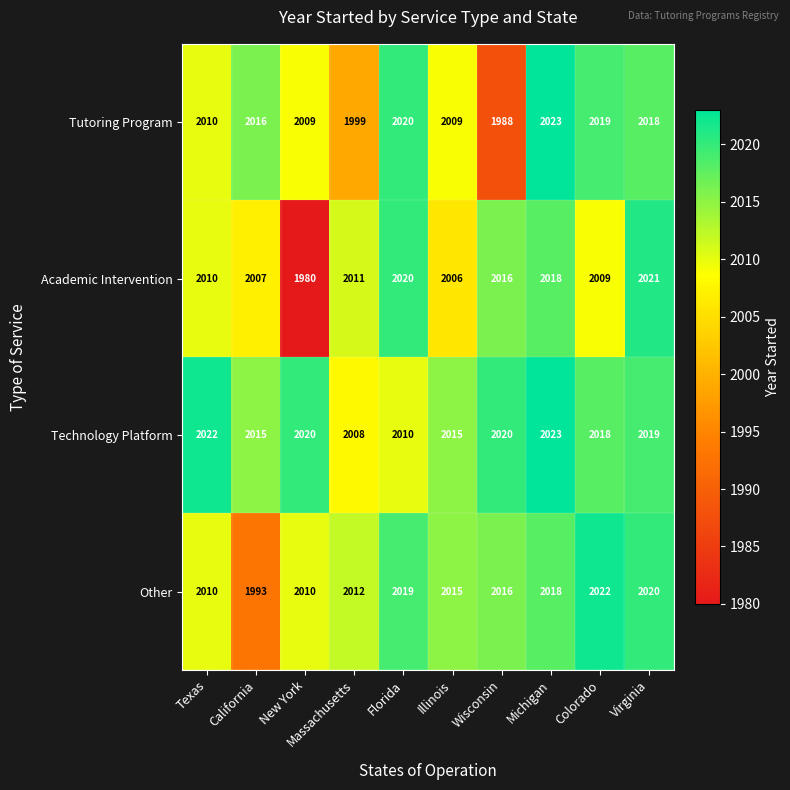

Which series has the largest total across all categories?

Technology Platform